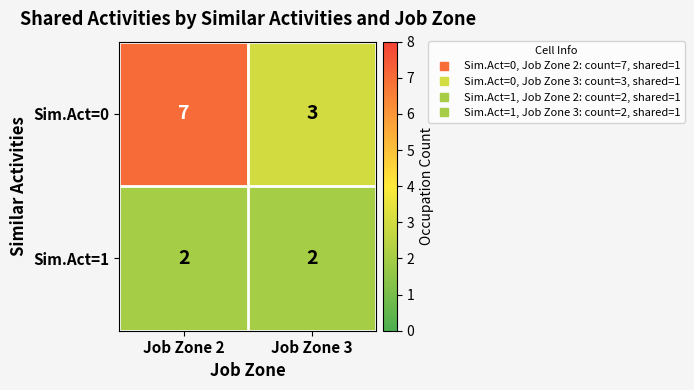

The Sim.Act=1 series shows 1 at Job Zone 2. True or false?

False